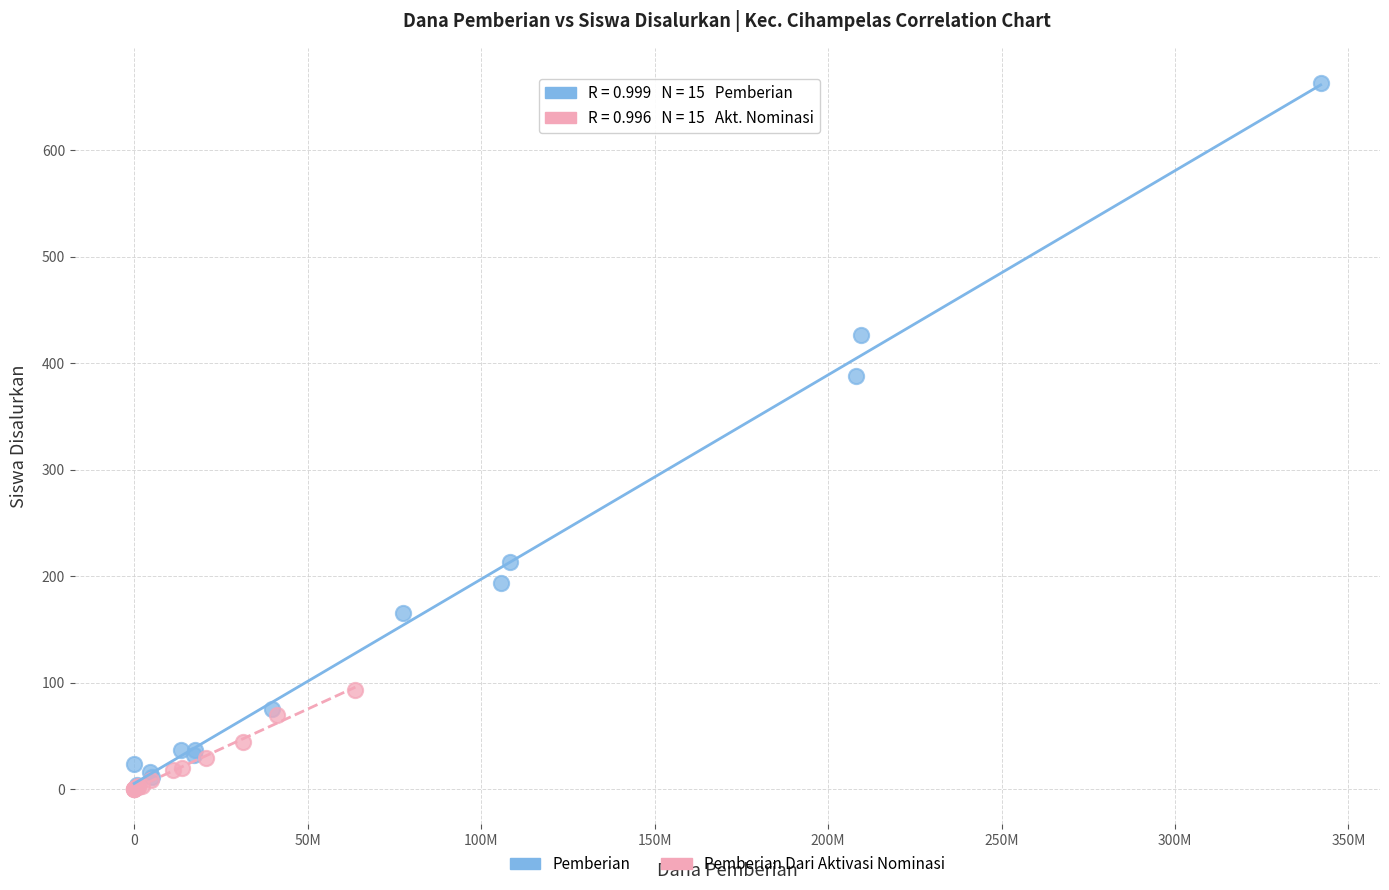

Which series has the widest spread of Y values?

Pemberian